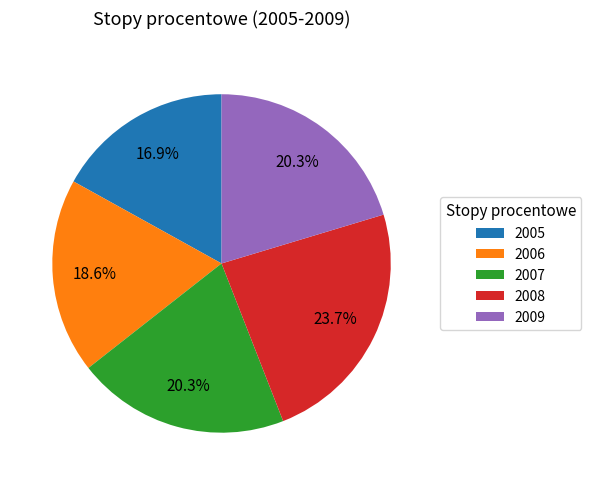

To the nearest percent, what is the difference between the largest and smallest slice percentages?

7%